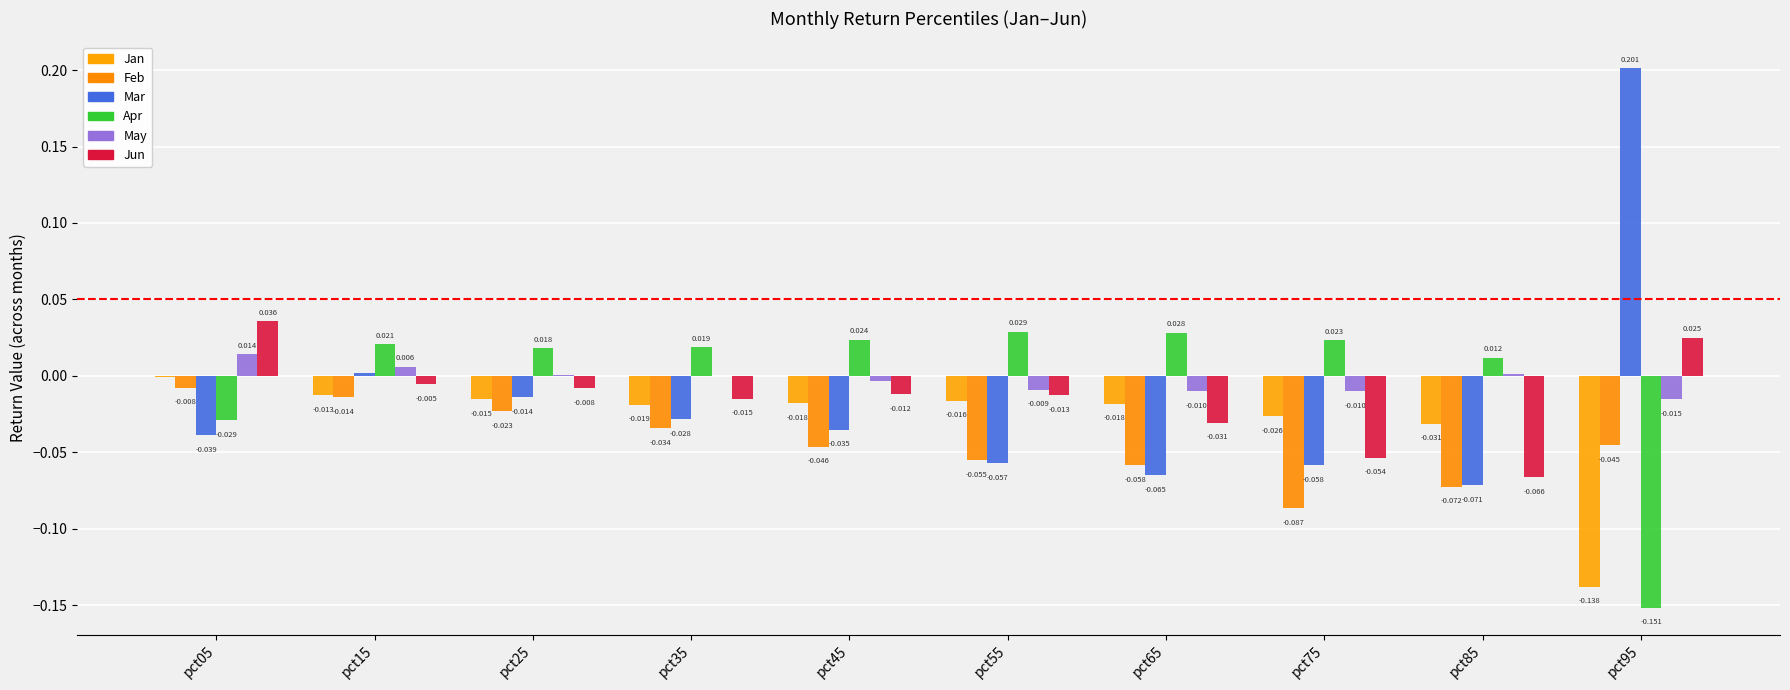

Count the number of categories in the chart.

10